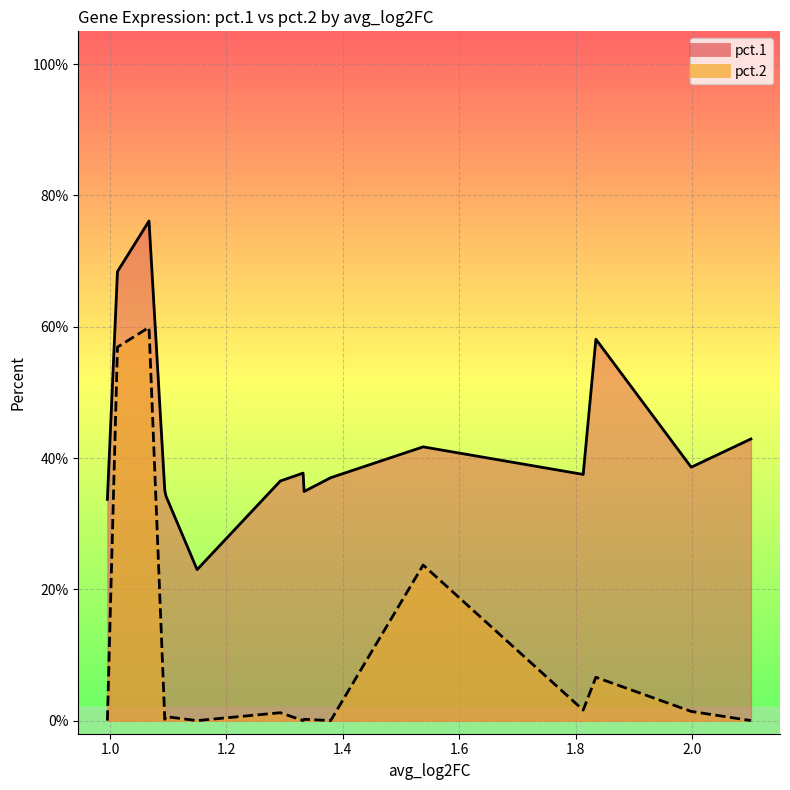

How many interior local peaks does the pct.1 series have?

4